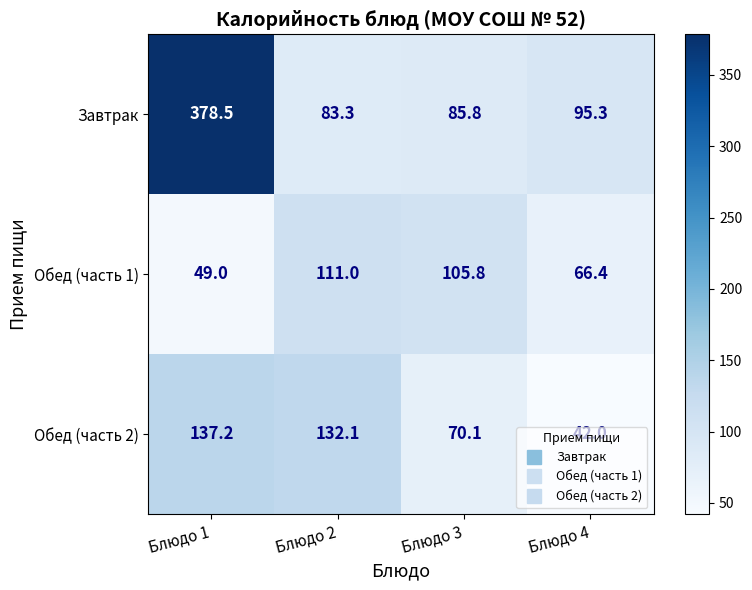

Is it true that Обед (часть 1) equals 150.8 at Блюдо 2?

False